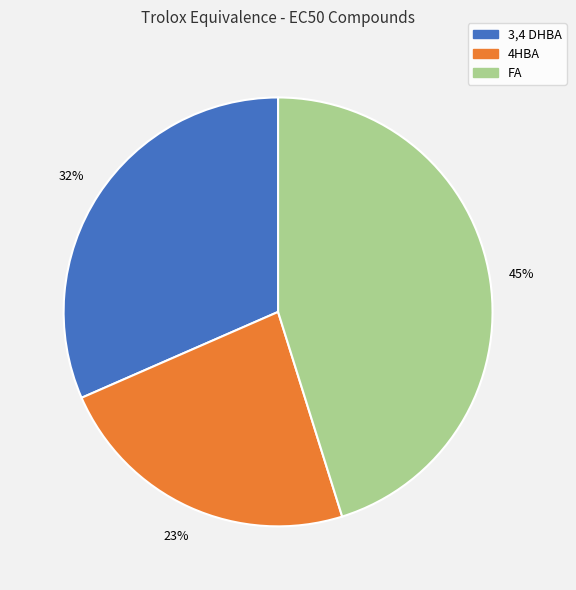

To the nearest percent, what percentage of the pie is 3,4 DHBA?

32%